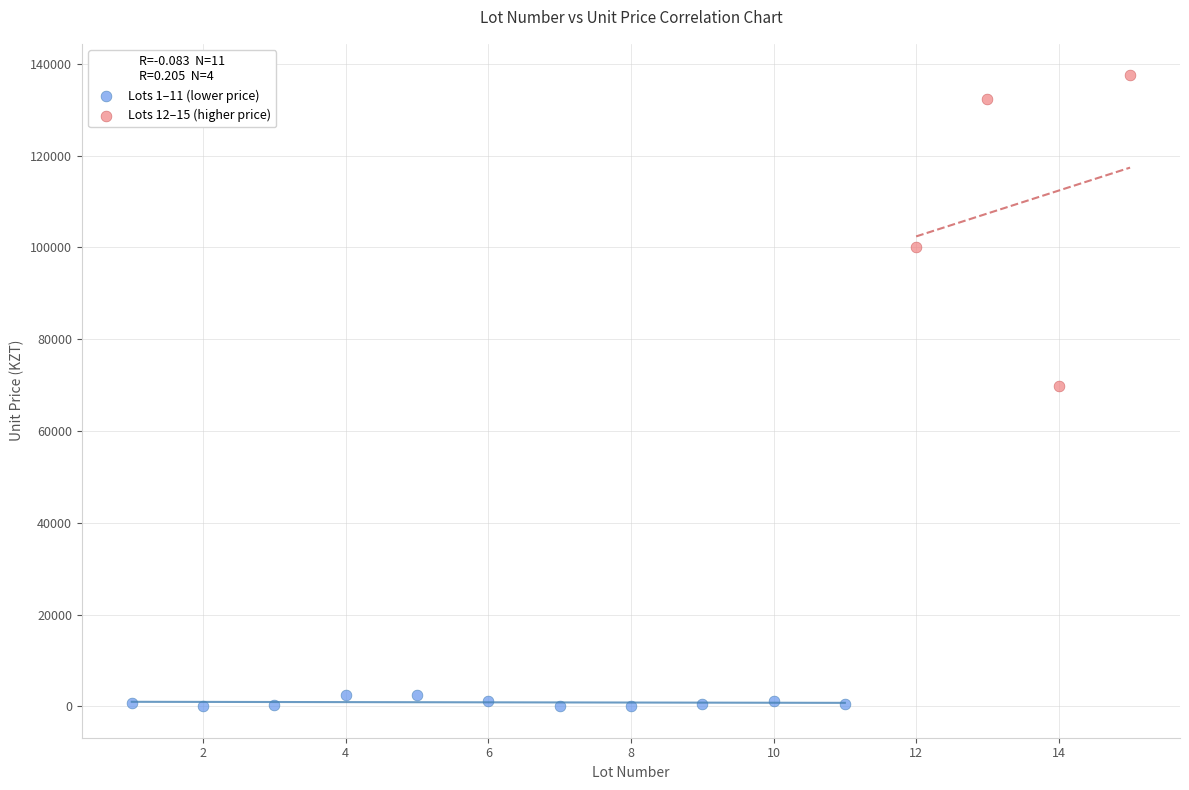

Which series reaches the minimum Y coordinate?

Lots 1–11 (lower price)